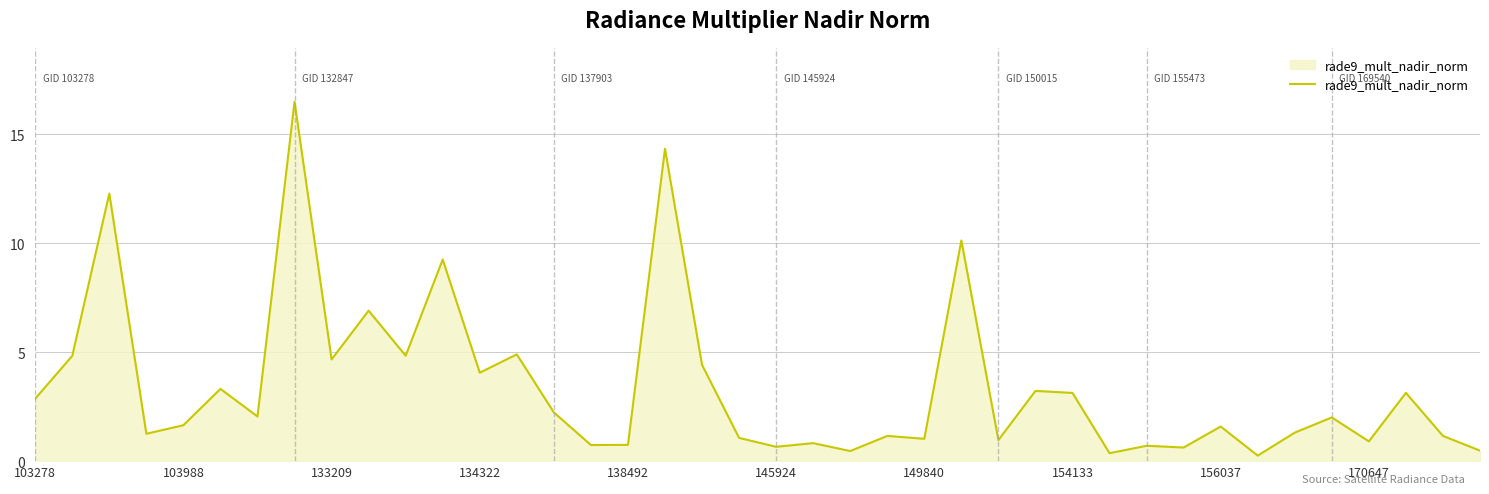

What is the maximum value shown in the chart?

16.5